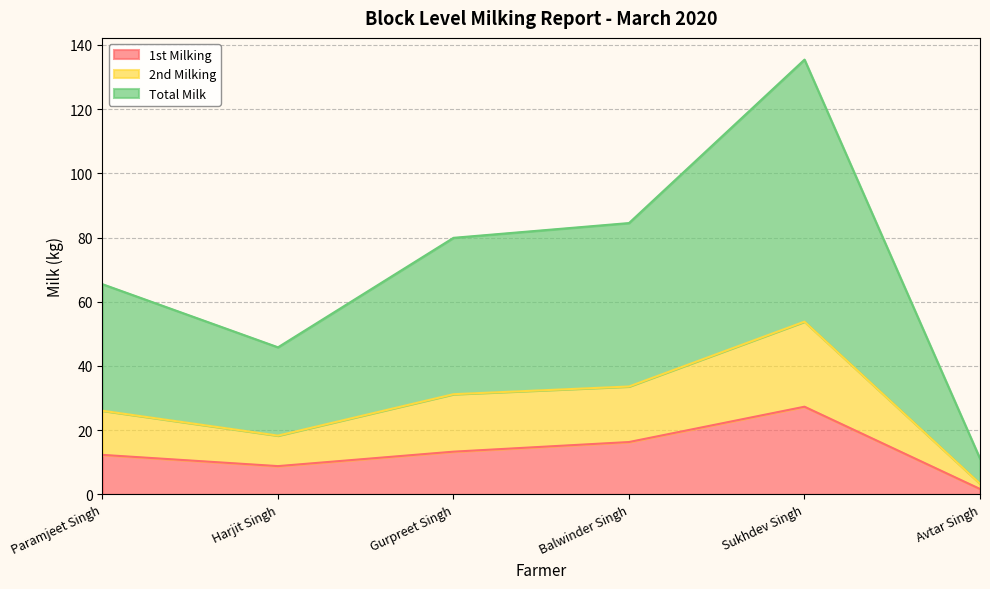

Is it true that 1st Milking equals 15.3 at Sukhdev Singh?

False